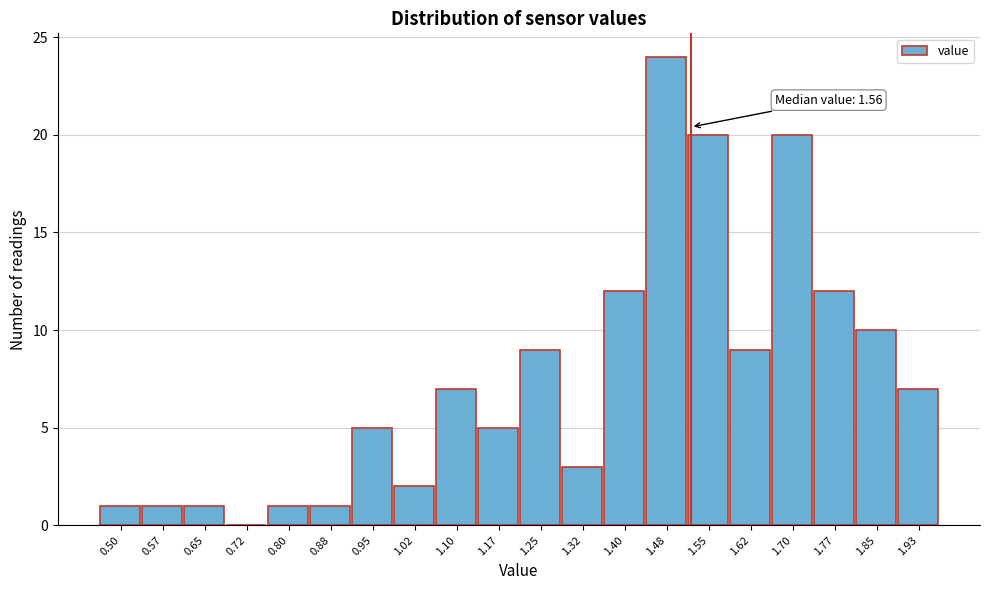

Reading right to left, what are all the values shown in this chart?

1.93=7	1.85=10	1.77=12	1.70=20	1.62=9	1.55=20	1.48=24	1.40=12	1.32=3	1.25=9	1.17=5	1.10=7	1.02=2	0.95=5	0.88=1	0.80=1	0.72=0	0.65=1	0.57=1	0.50=1